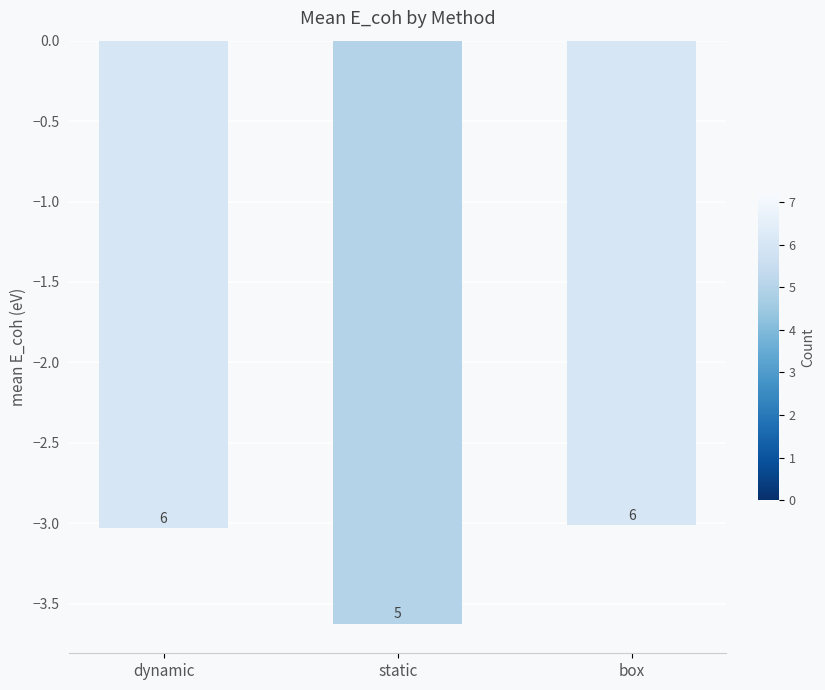

Rank the categories by value from lowest to highest.

static, dynamic, box